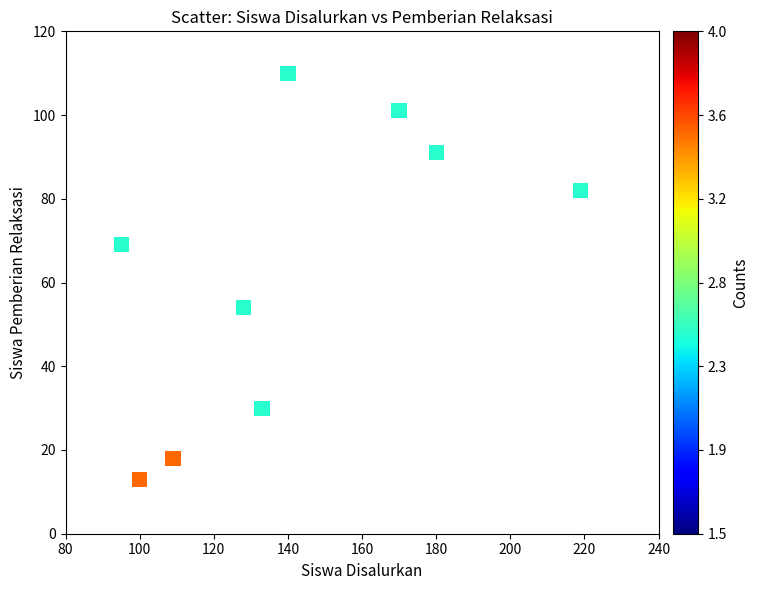

What is the range of Y values (max minus min)?

97